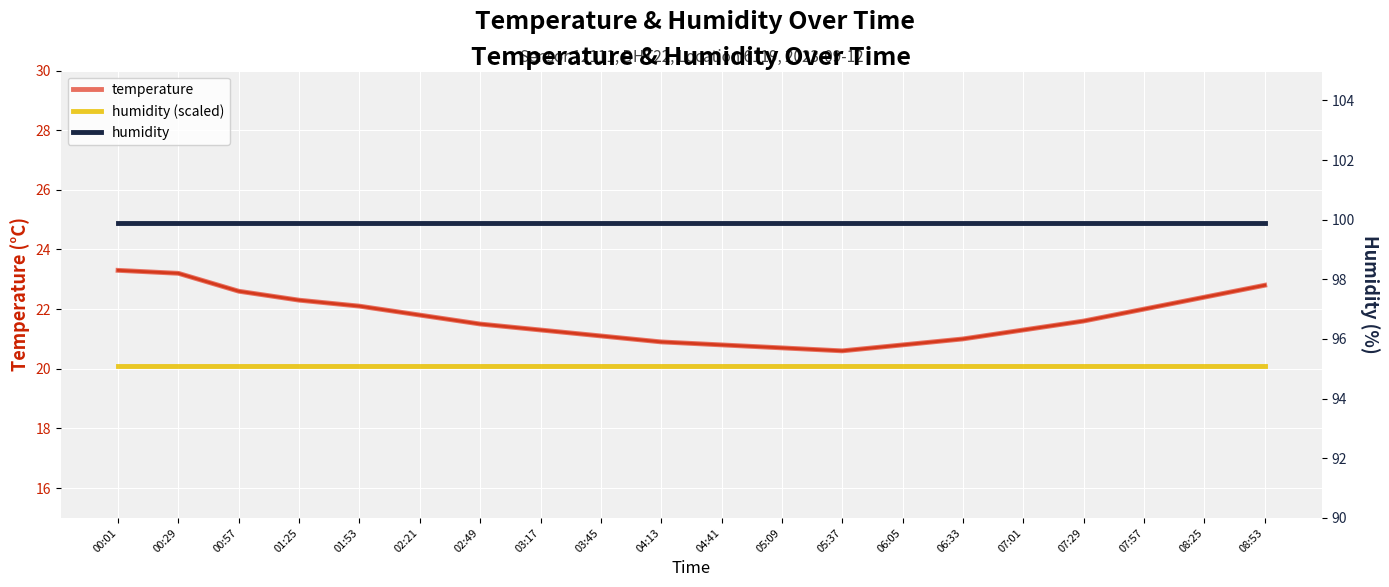

List the labels in order of humidity value, smallest first.

00:01, 00:29, 00:57, 01:25, 01:53, 02:21, 02:49, 03:17, 03:45, 04:13, 04:41, 05:09, 05:37, 06:05, 06:33, 07:01, 07:29, 07:57, 08:25, 08:53